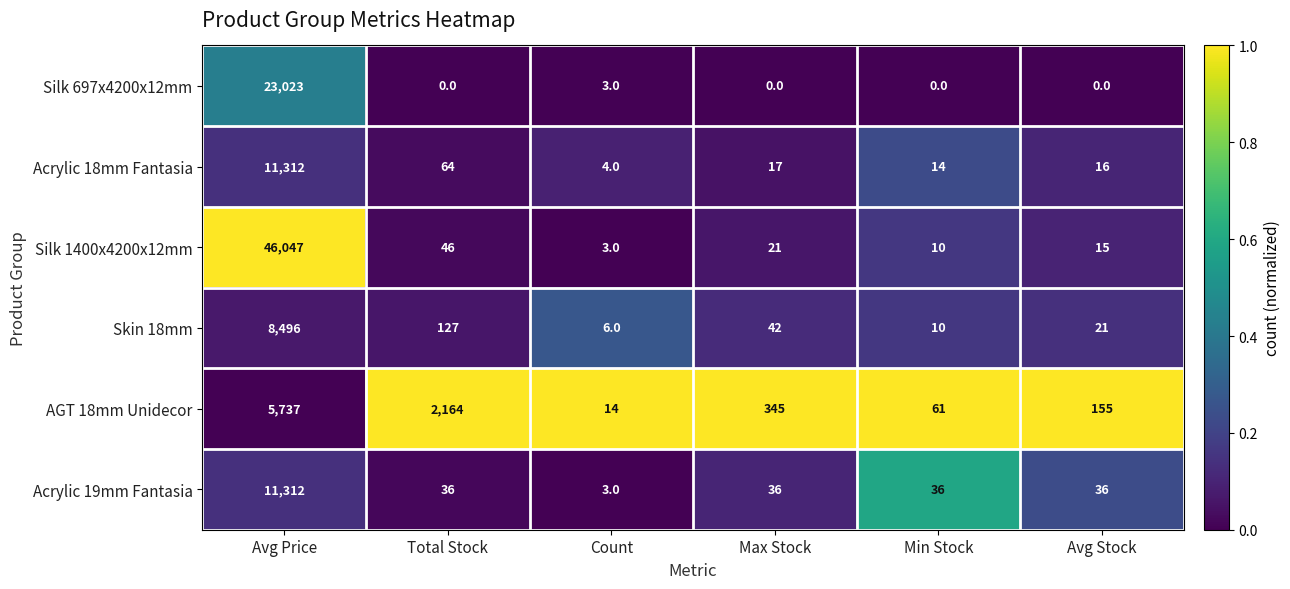

What is the total value across all series at Avg Stock?

243